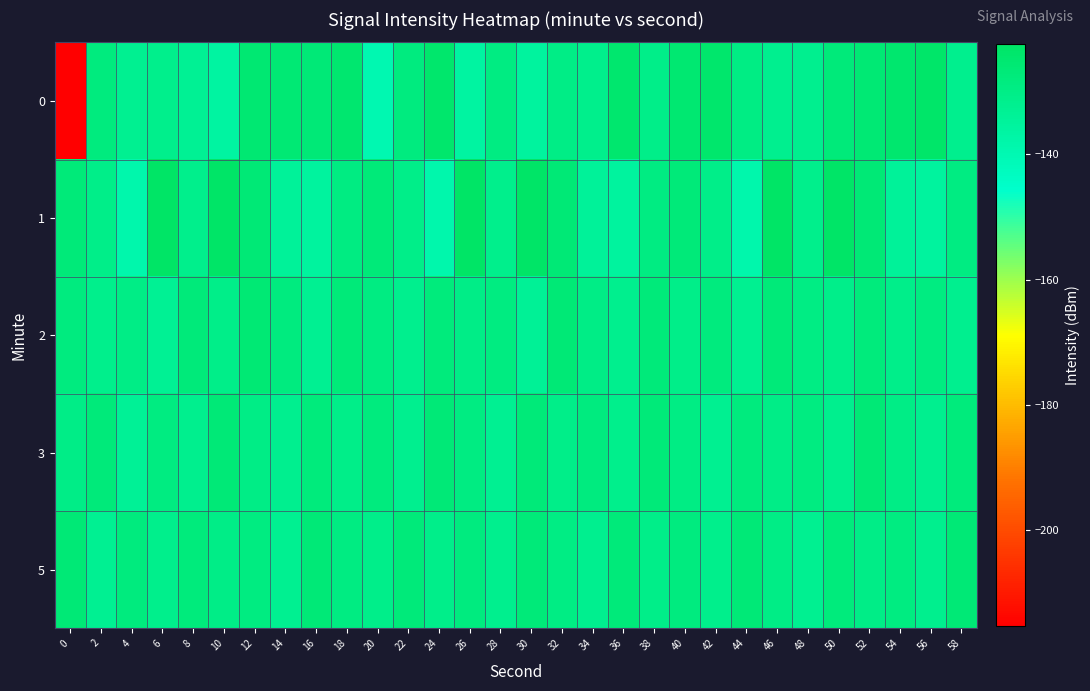

What is the difference between the highest and lowest values at 58?

5.7